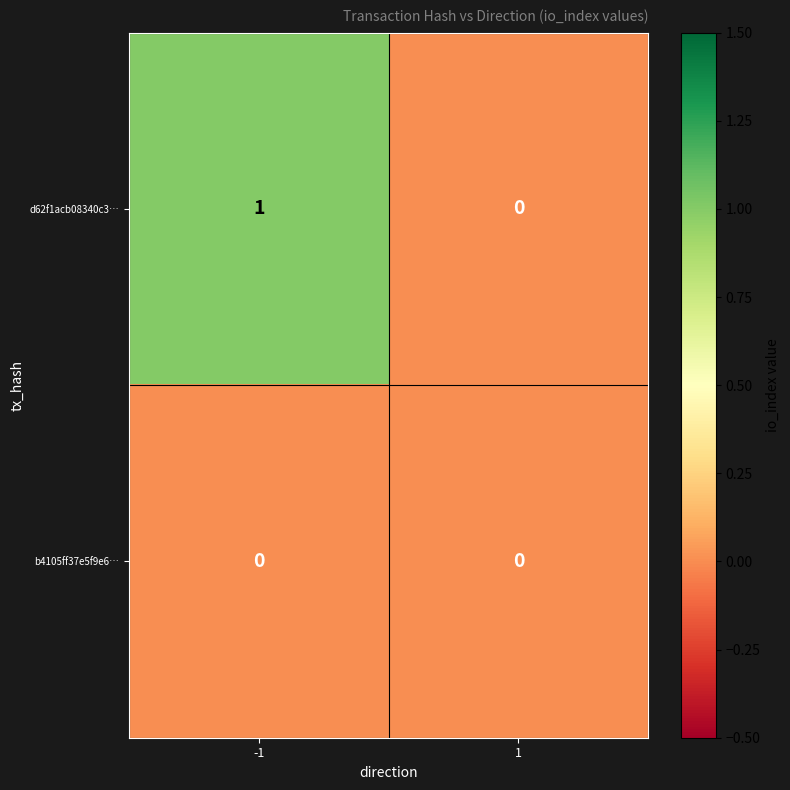

Which series has the largest range (max minus min)?

d62f1acb08340c3…